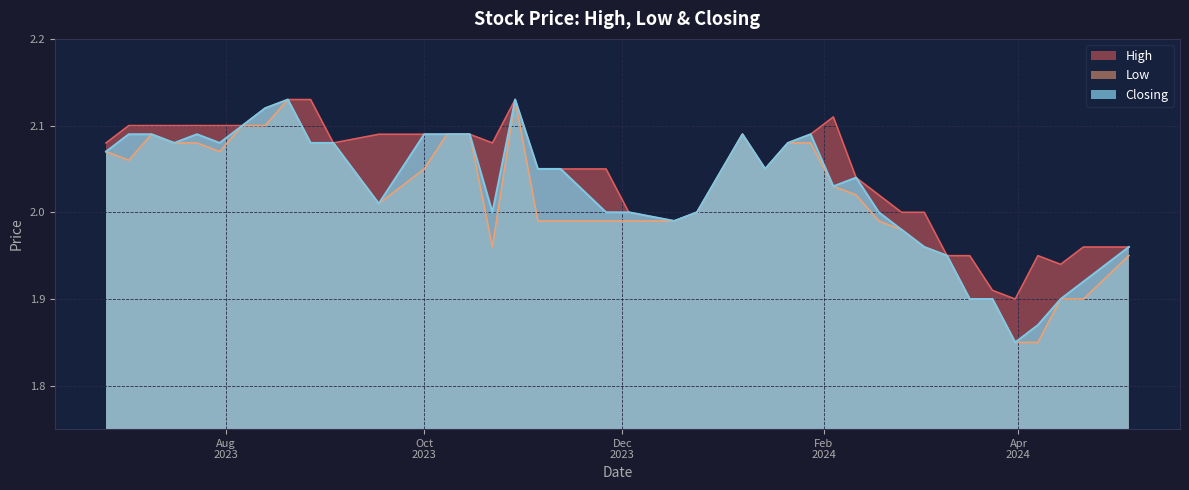

Does the chart have visible grid lines?

Yes